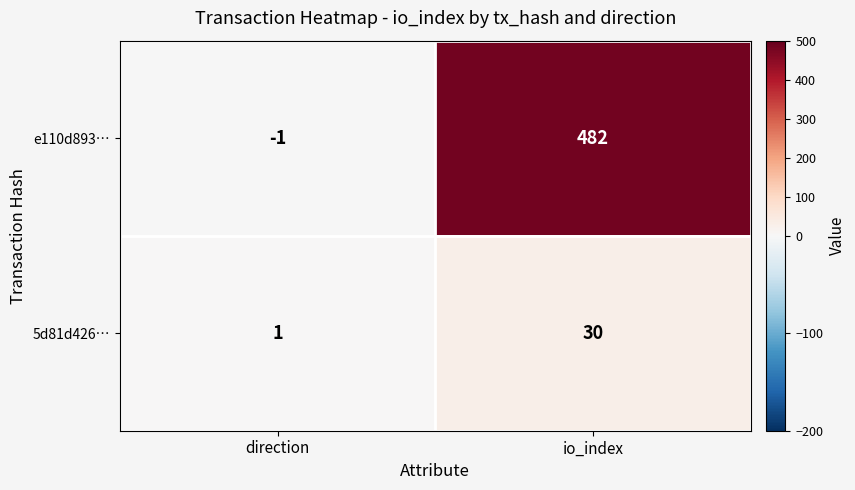

What is the sum of all 5d81d426… values?

31